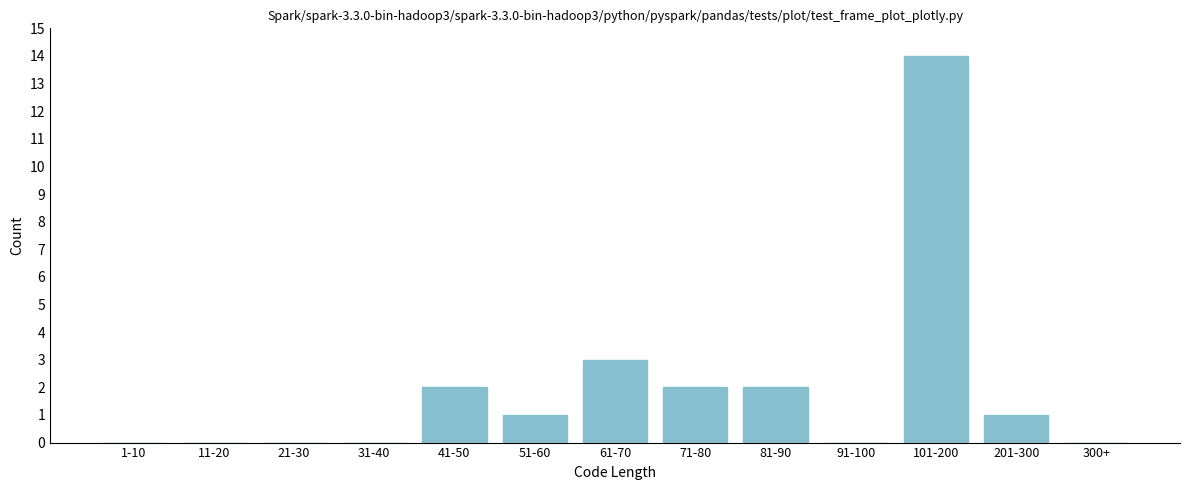

Reading left to right, extract all data points from this chart.

1-10=0	11-20=0	21-30=0	31-40=0	41-50=2	51-60=1	61-70=3	71-80=2	81-90=2	91-100=0	101-200=14	201-300=1	300+=0